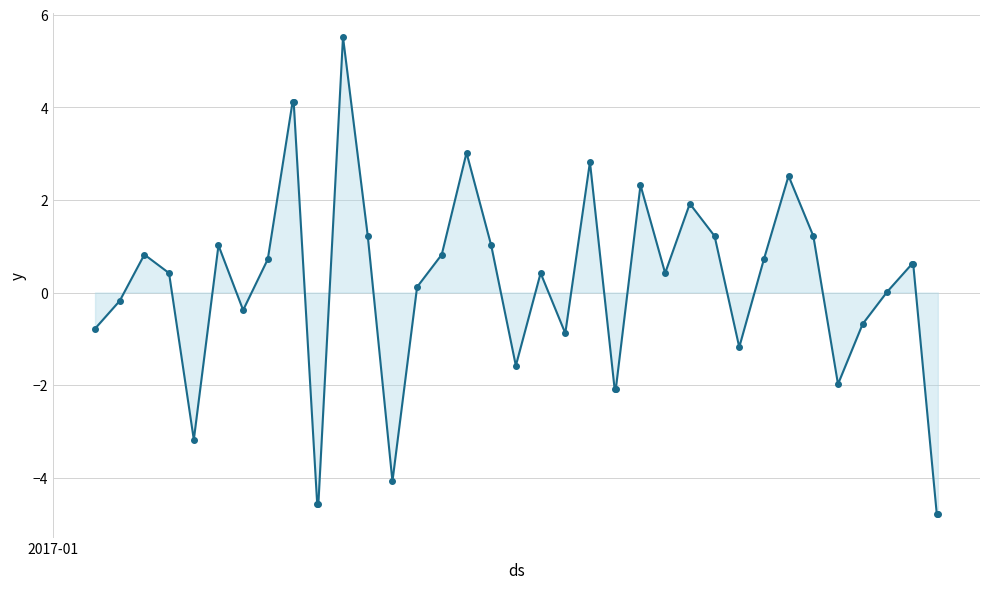

How many points are lower than both their immediate neighbors (excluding endpoints)?

8